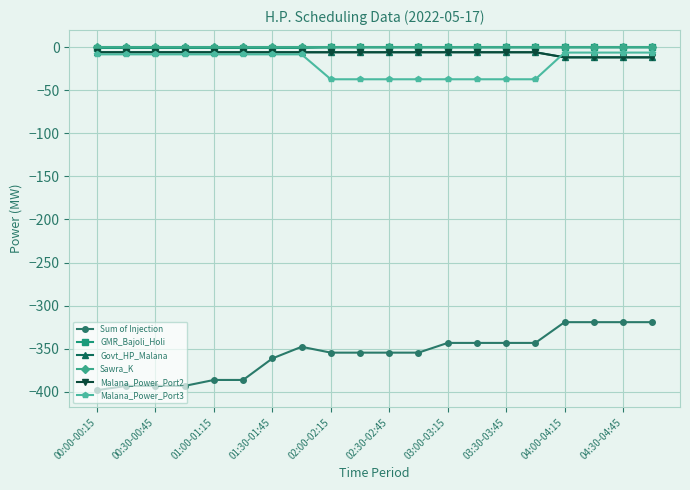

Which series has the largest range (max minus min)?

Sum of Injection